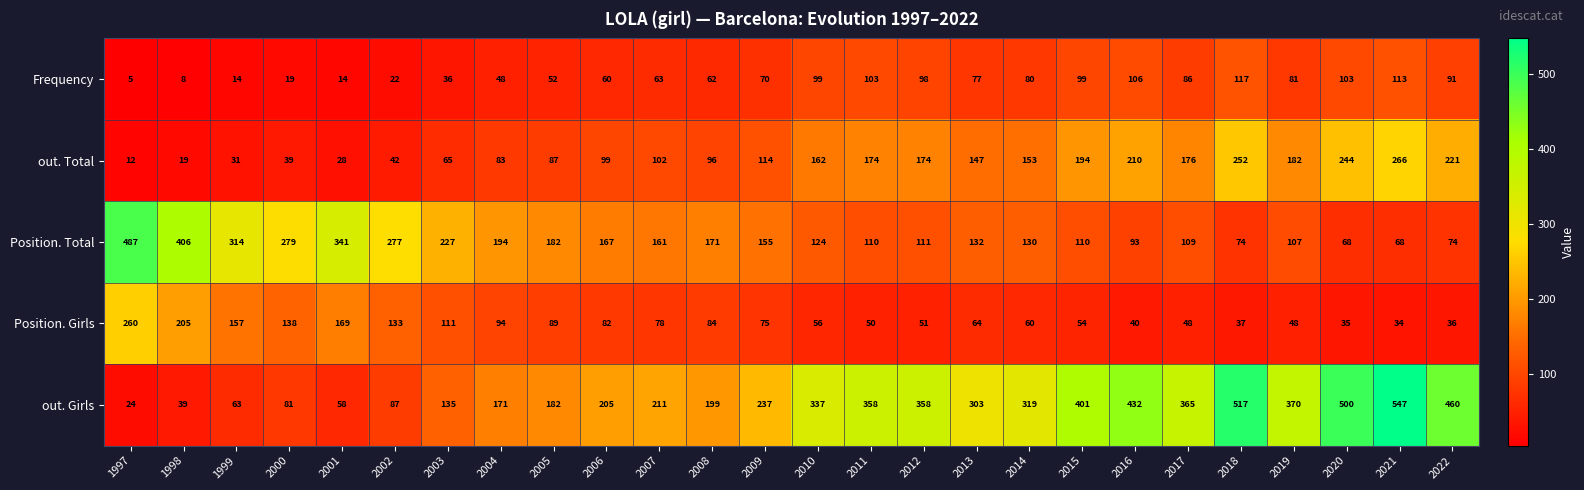

What is the total value across all series at 2003?

574